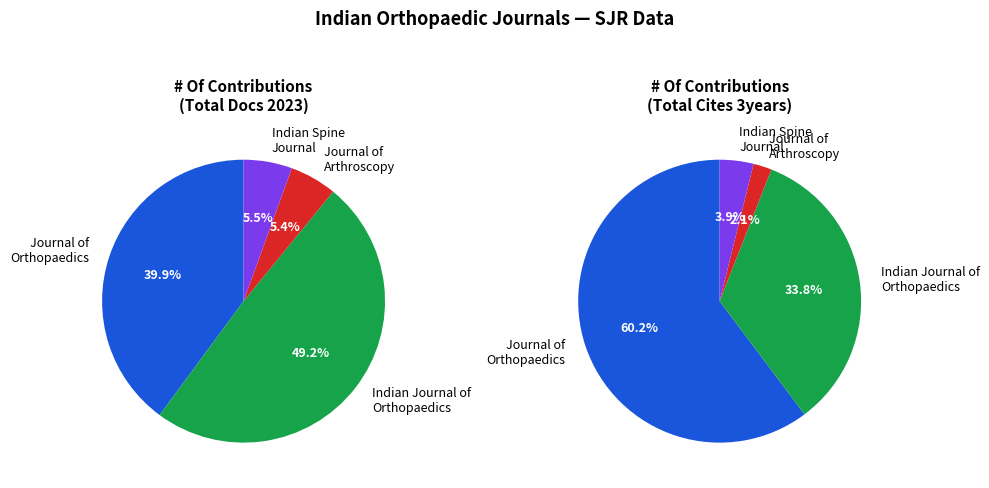

At Journal of Arthroscopy and Joint Surgery, list the series in order from largest to smallest.

Total Cites (3years), Total Docs. (2023)